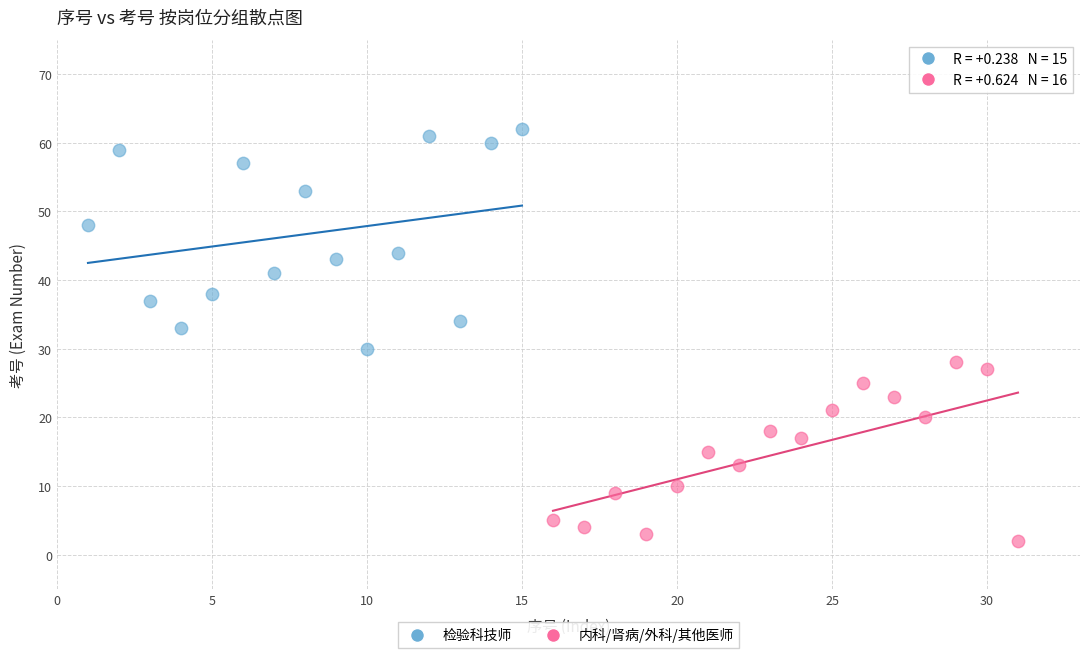

Which series contains the highest Y value?

检验科技师